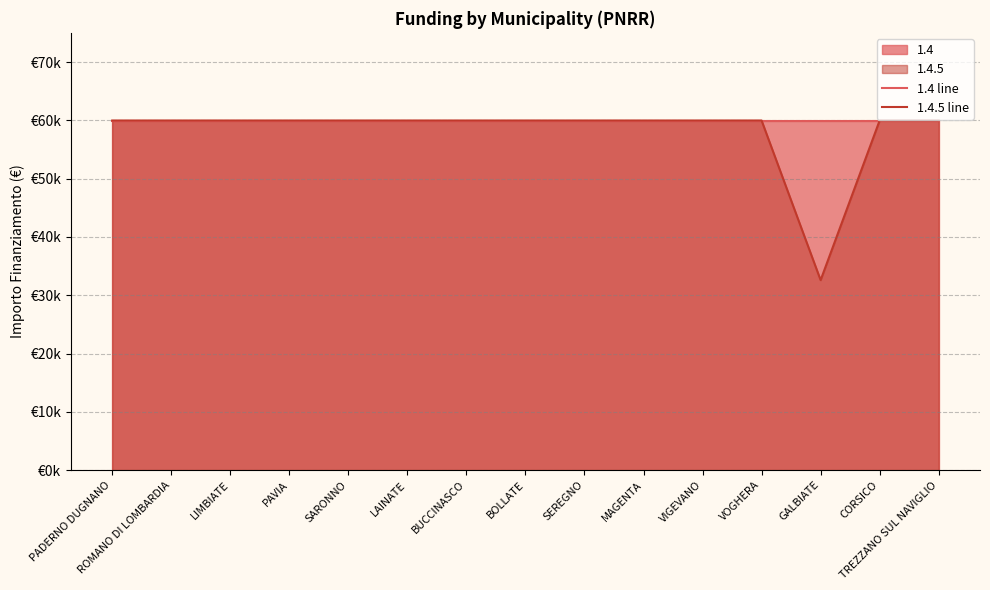

Rank the series by their average value, from highest to lowest.

1.4 line, 1.4.5 line